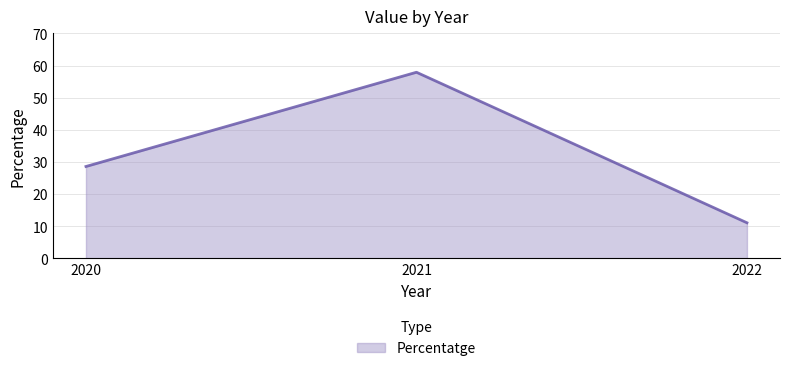

The chart shows a value of 28.6 at 2020. True or false?

True